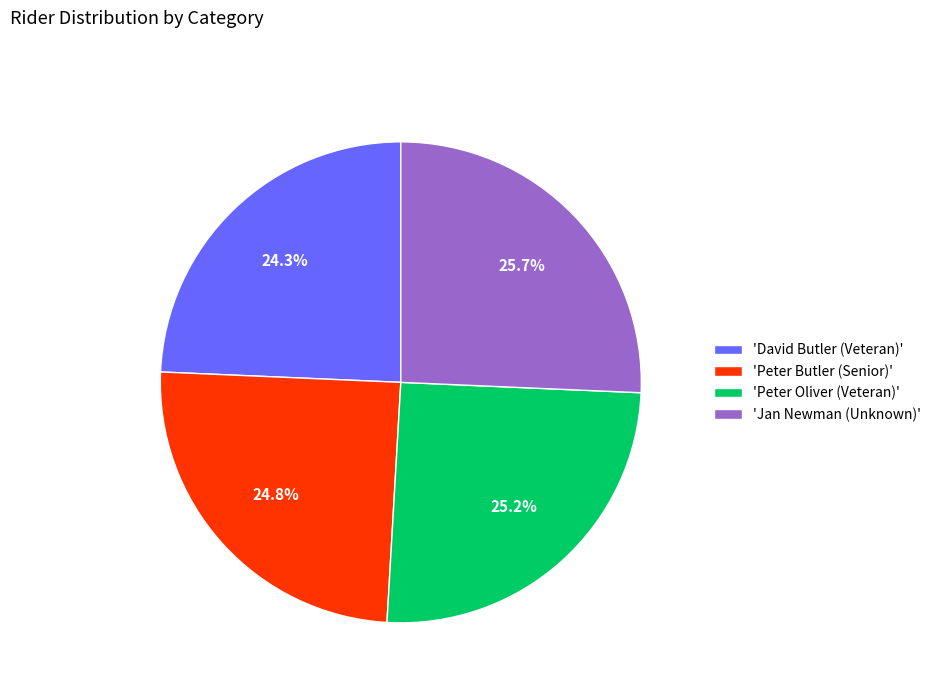

Count the number of slices in the pie.

4